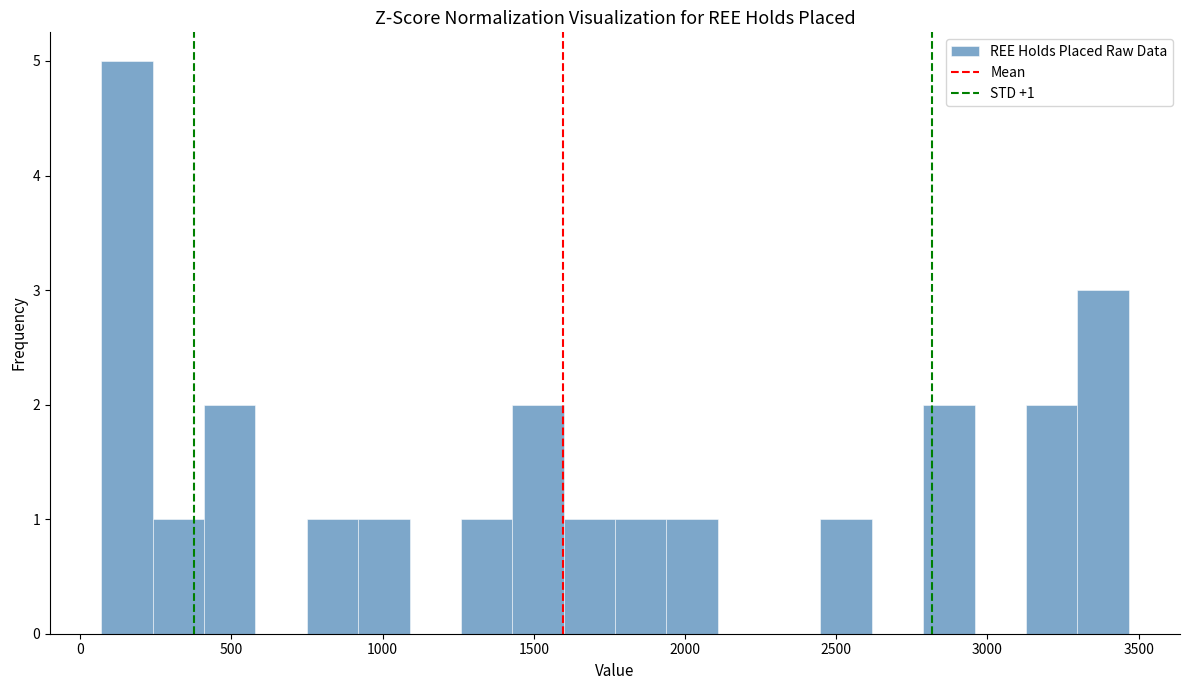

Read against the x-axis, roughly where is the centre of the tallest bar?

150